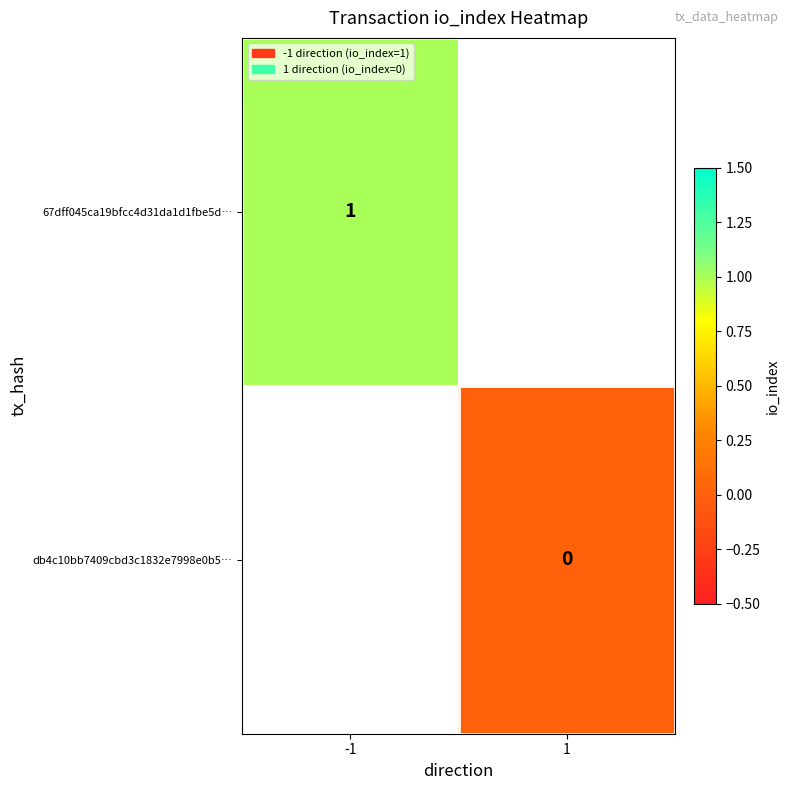

Is it true that 67dff045ca19bfcc4d31da1d1fbe5d… equals 1 at -1?

True